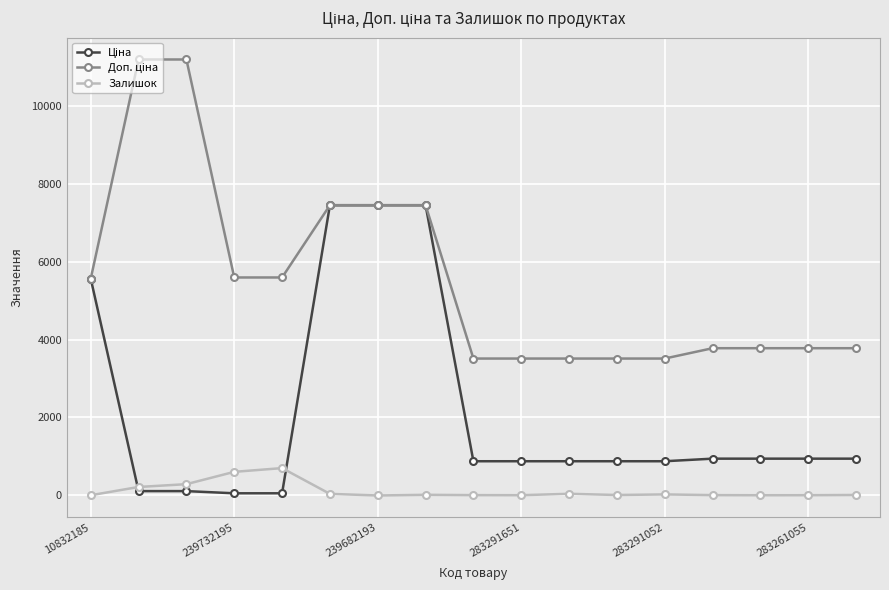

How many categories are shown in the chart?

17